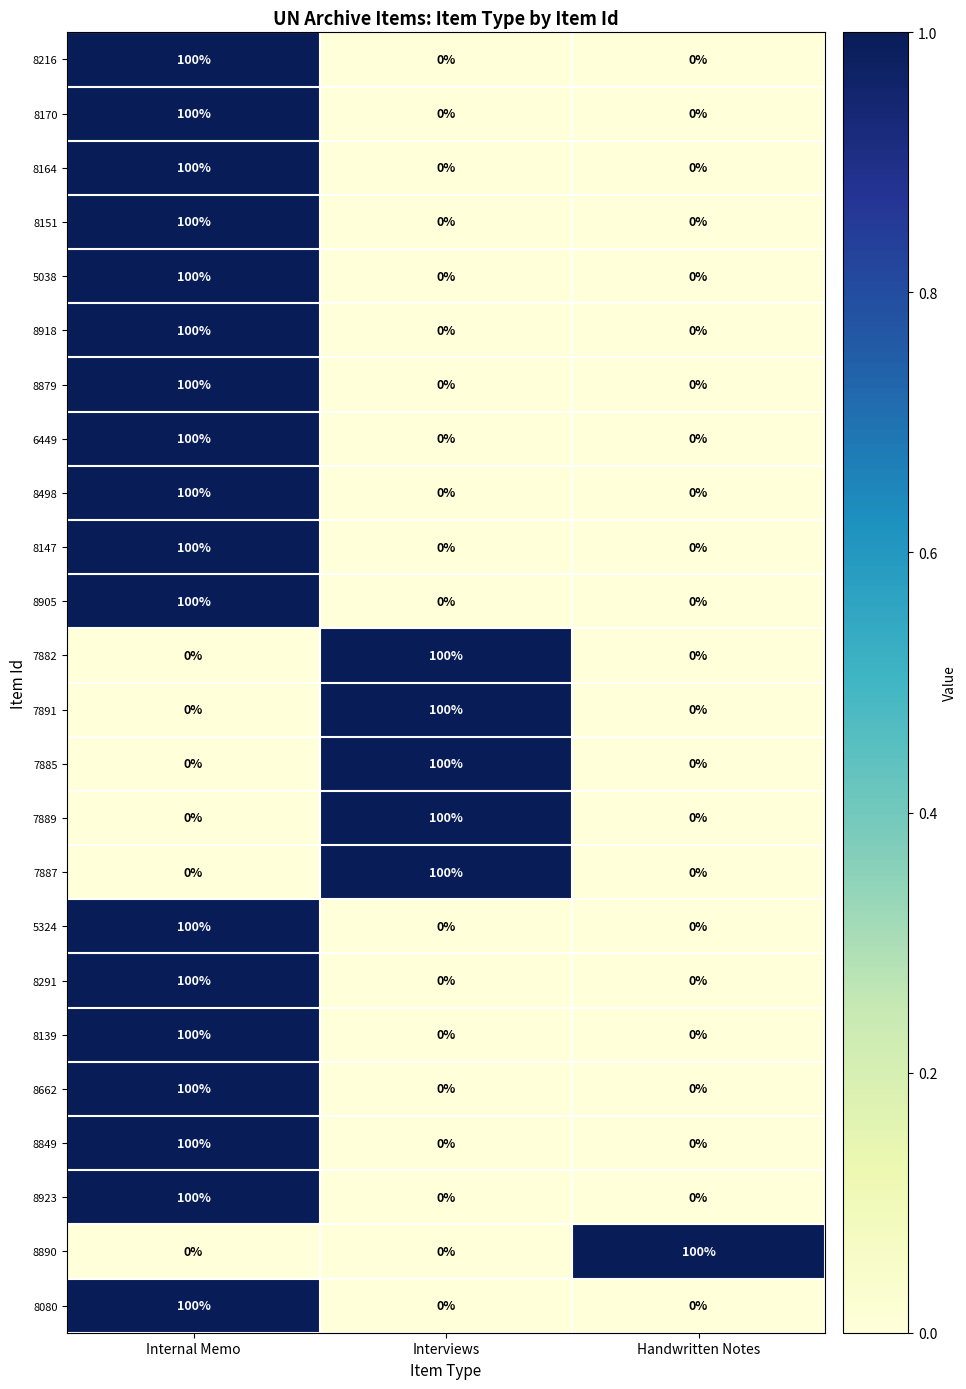

At which category is the sum across all series the highest?

Internal Memo